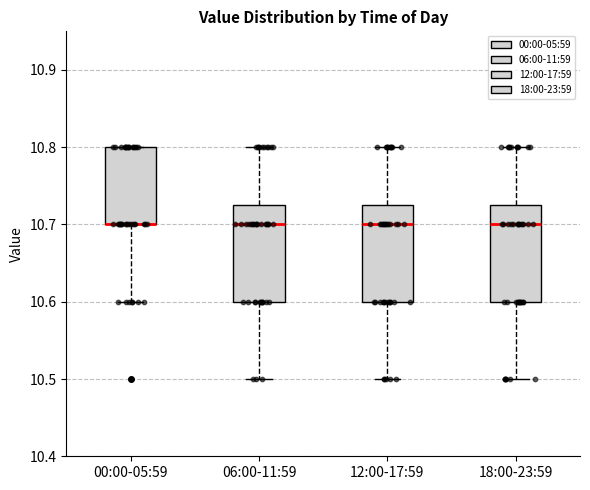

Reading left to right, read every box against the y-axis: the position of its median line, the range the box covers, and the ends of its whiskers. The values are not printed on the chart, so give them approximately, as read against the axis.

00:00-05:59: median 10.70 (drawn on the box's lower edge), box 10.70 to 10.80, whiskers 10.60 to 10.80
06:00-11:59: median 10.70, box 10.60 to 10.73, whiskers 10.50 to 10.80
12:00-17:59: median 10.70, box 10.60 to 10.73, whiskers 10.50 to 10.80
18:00-23:59: median 10.70, box 10.60 to 10.73, whiskers 10.50 to 10.80